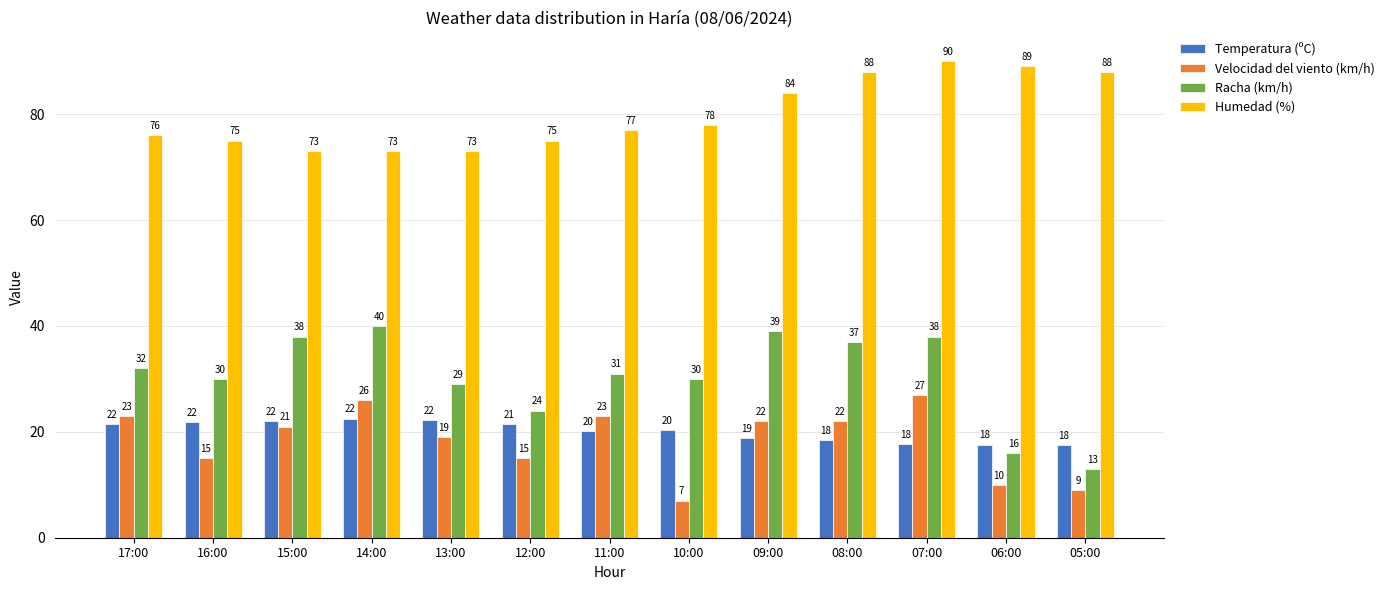

What is the total value across all series at 16:00?

141.8